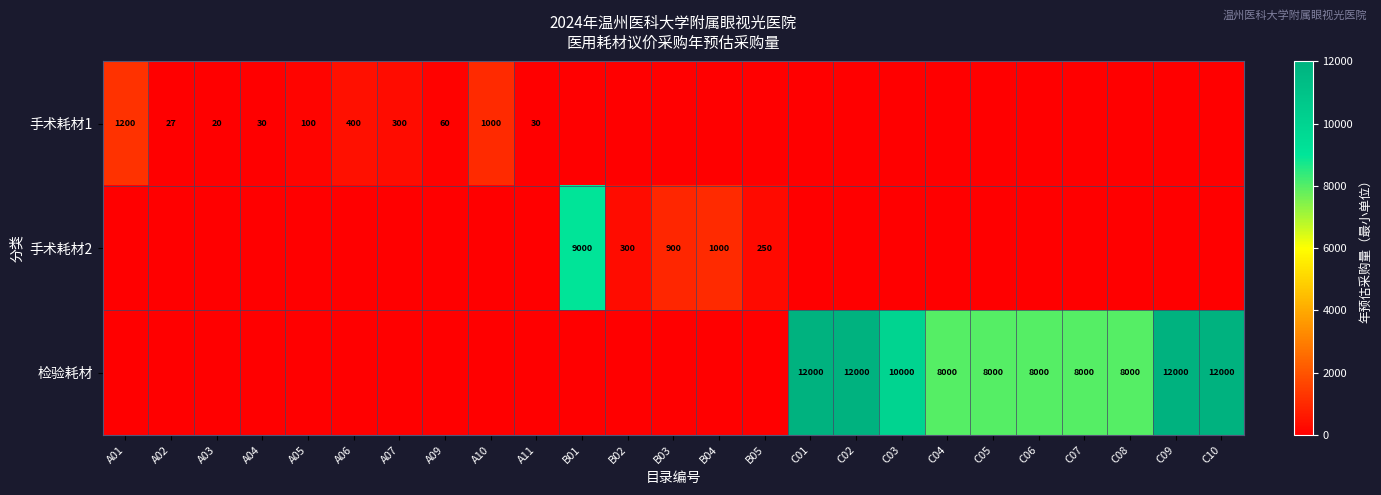

The row_0 series shows 14 at A03. True or false?

False